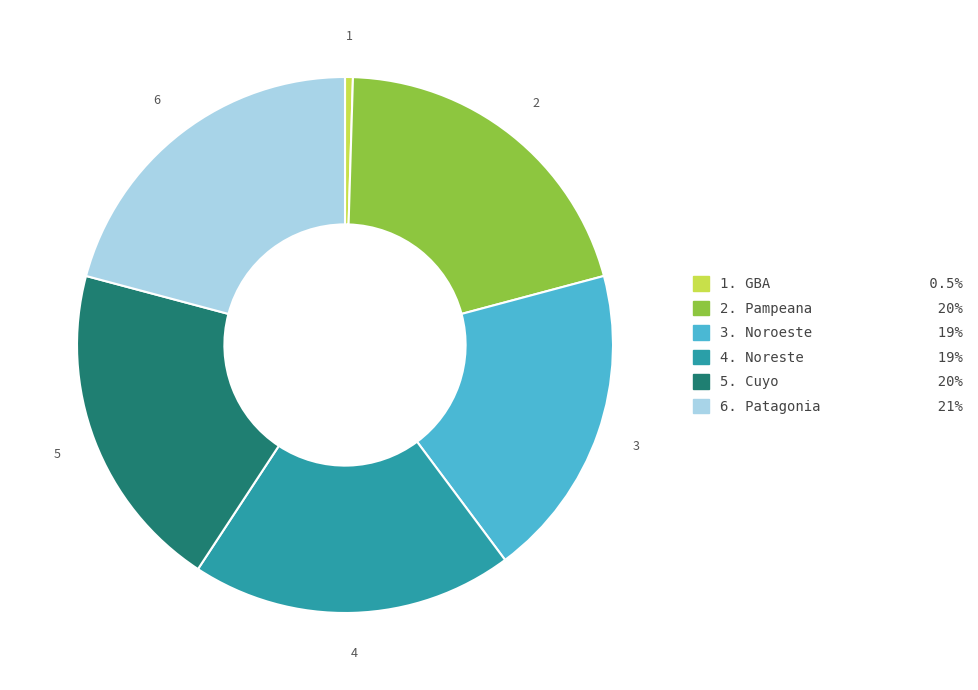

Is there any slice that represents more than half of the pie?

No